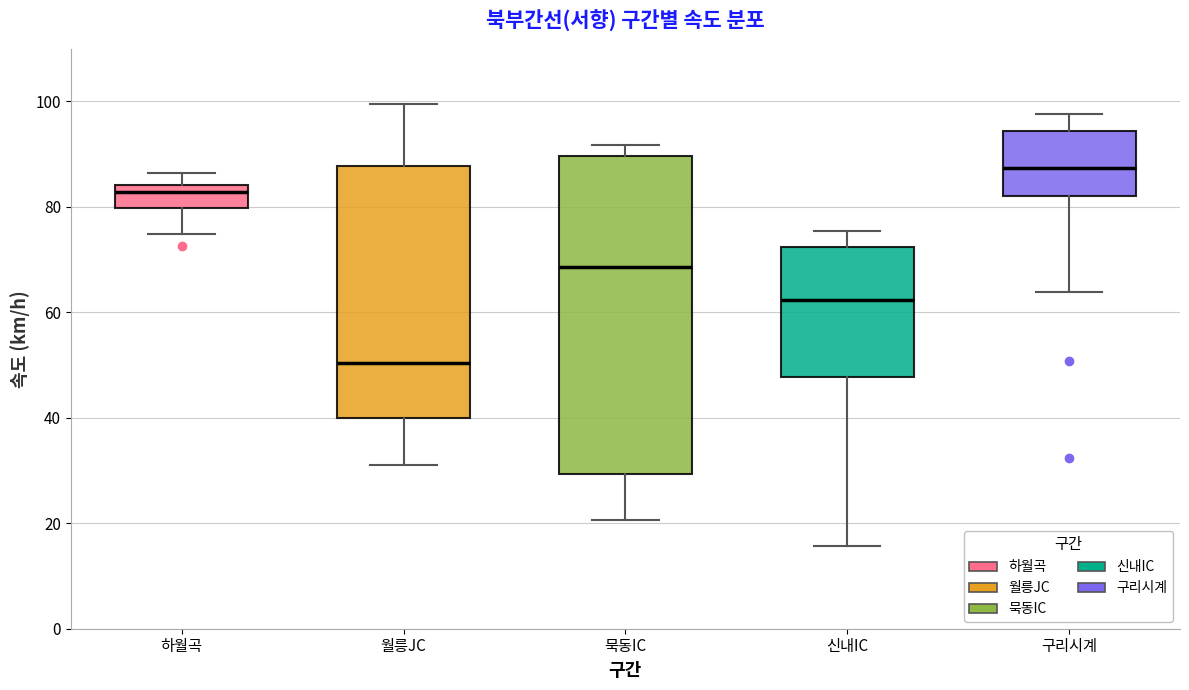

Which box's median line is the highest?

구리시계